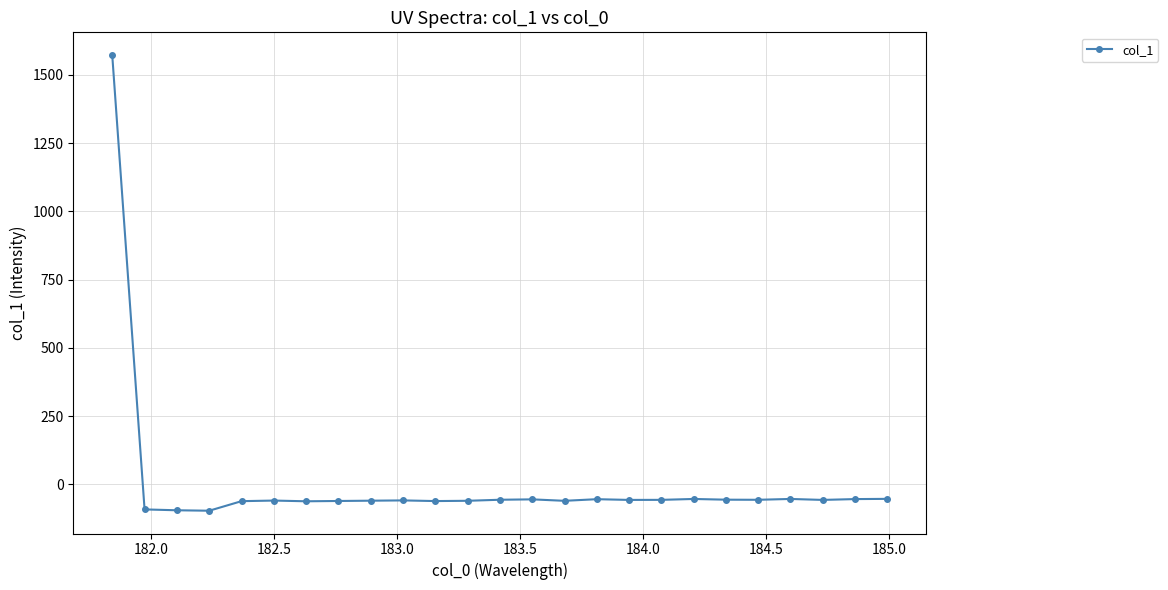

What is the value of the 9th point from the left?

-59.4